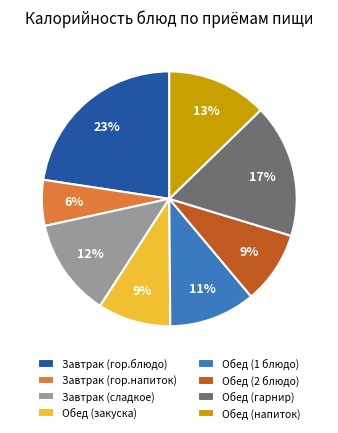

Between Завтрак (гор.напиток) and Завтрак (сладкое), which is larger?

Завтрак (сладкое)